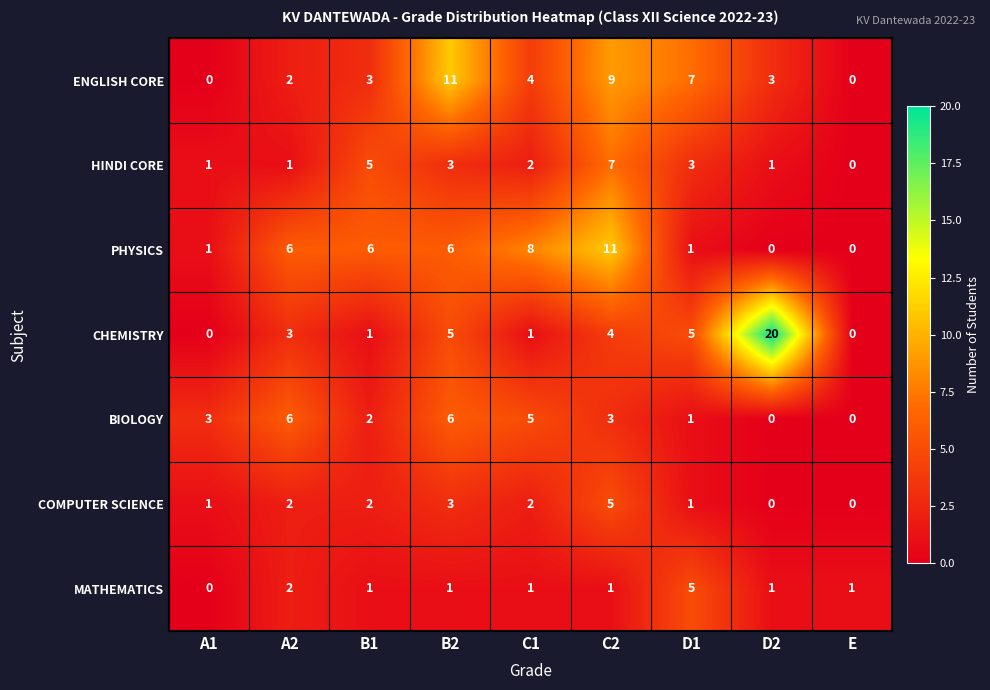

Is it true that BIOLOGY equals 1 at A1?

False